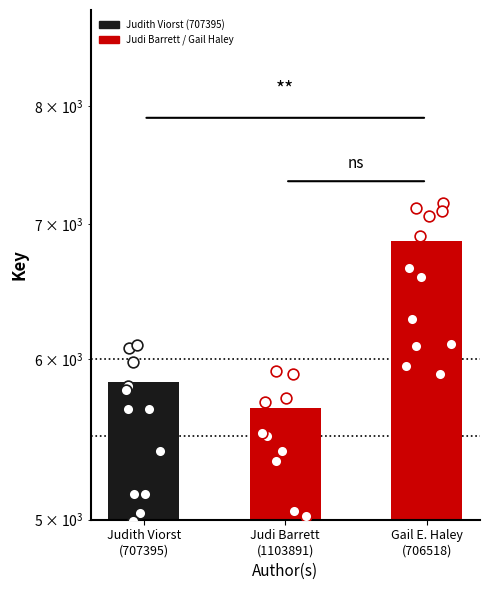

What is the ratio of the value at Gail E. Haley
(706518) to the value at Judith Viorst
(707395)?

1.2